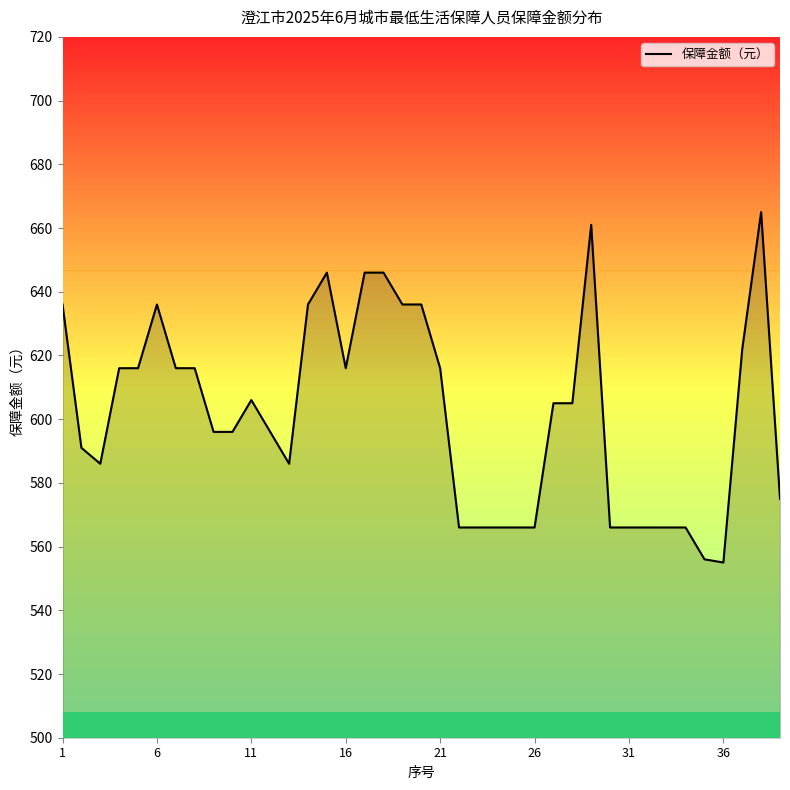

True or false: there are more than 0 points higher than both neighbors.

True